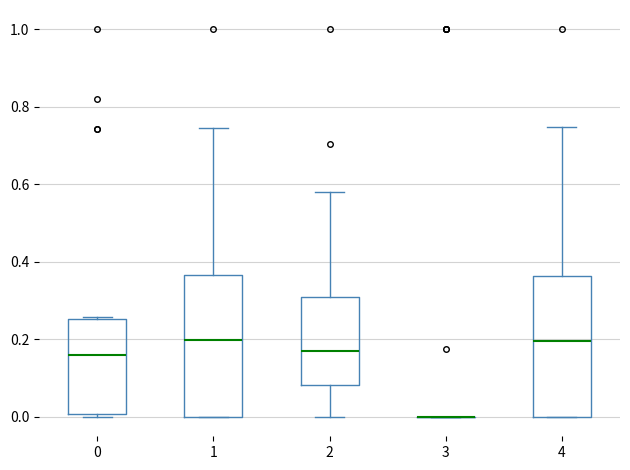

Reading left to right, read every box against the y-axis: the position of its median line, the range the box covers, and the ends of its whiskers. The values are not printed on the chart, so give them approximately, as read against the axis.

0: median 0.16, box 0.00 to 0.26, whiskers 0.00 (just below the box's lower edge) to 0.26 (just above the box's upper edge)
1: median 0.20, box 0.00 to 0.36, whiskers 0.00 to 0.74
2: median 0.16, box 0.08 to 0.30, whiskers 0.00 to 0.58
3: box collapsed to a line at 0.00, whiskers 0.00 to 0.00
4: median 0.20, box 0.00 to 0.36, whiskers 0.00 to 0.74